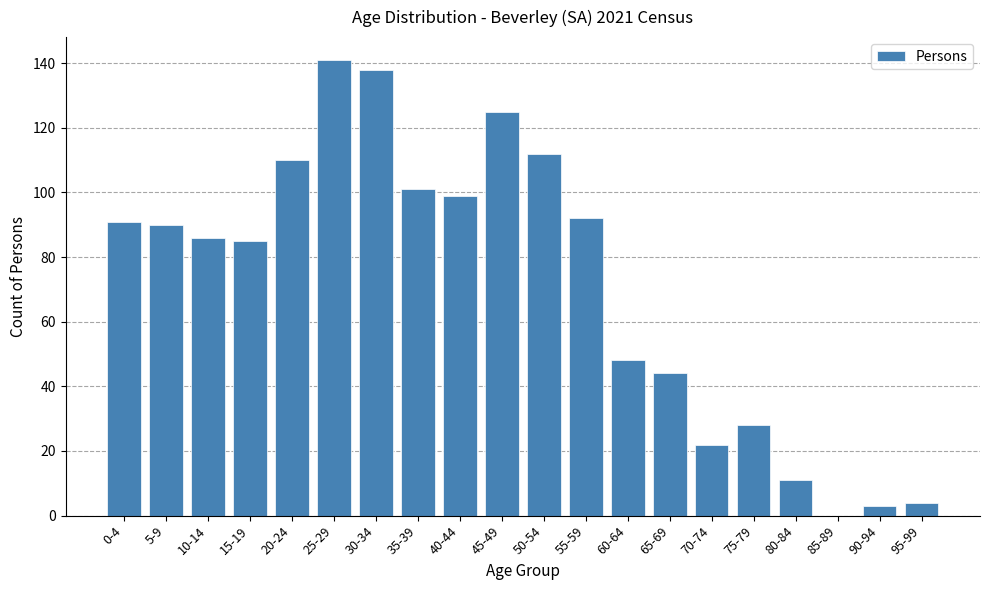

Reading left to right, extract all data points from this chart.

0-4=91	5-9=90	10-14=86	15-19=85	20-24=110	25-29=141	30-34=138	35-39=101	40-44=99	45-49=125	50-54=112	55-59=92	60-64=48	65-69=44	70-74=22	75-79=28	80-84=11	85-89=0	90-94=3	95-99=4